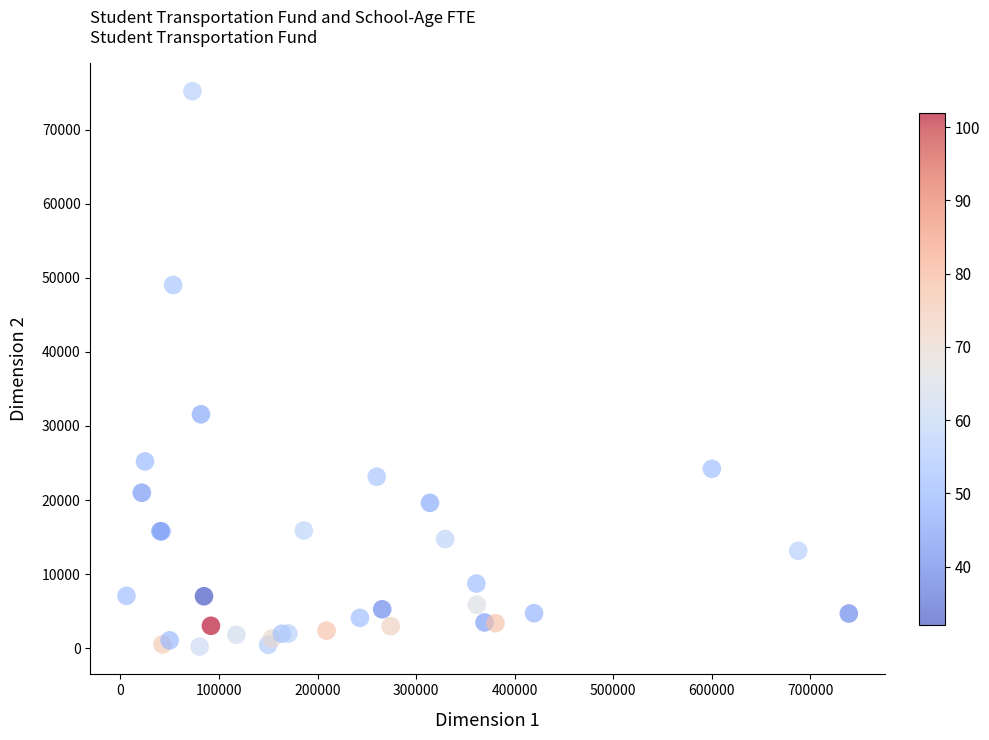

What Y value in the scatter plot is closest to 37698?

31574.8